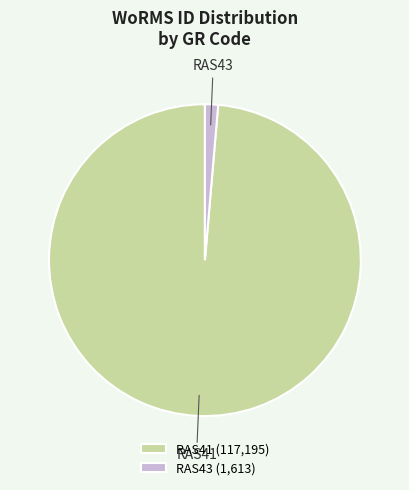

Between RAS41 and RAS43, which is larger?

RAS41